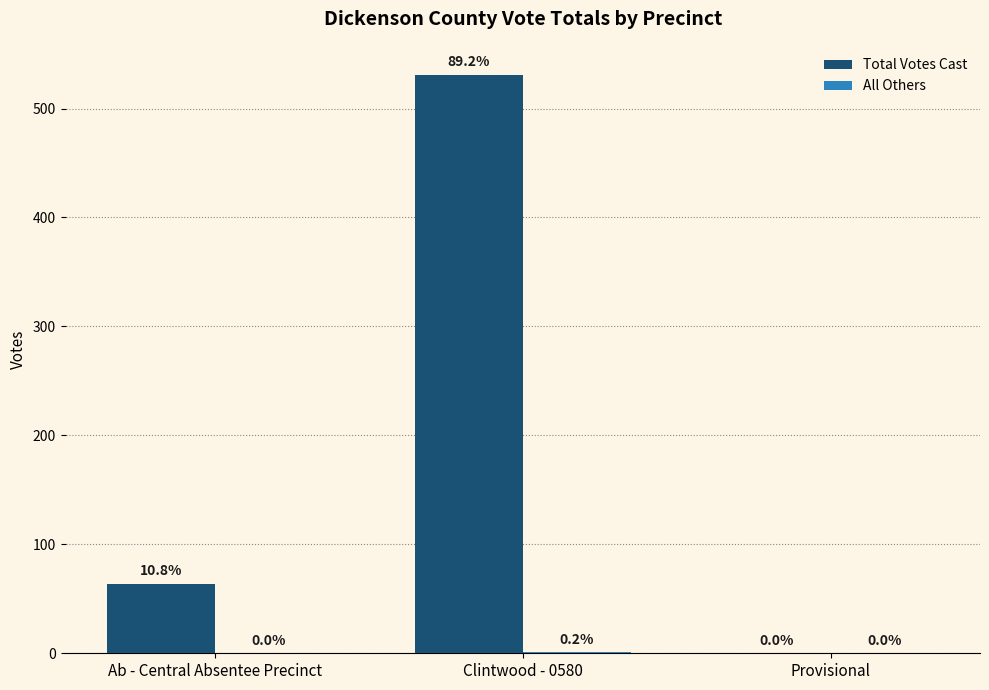

The value of Total Votes Cast at Ab - Central Absentee Precinct is 91. True or false?

False